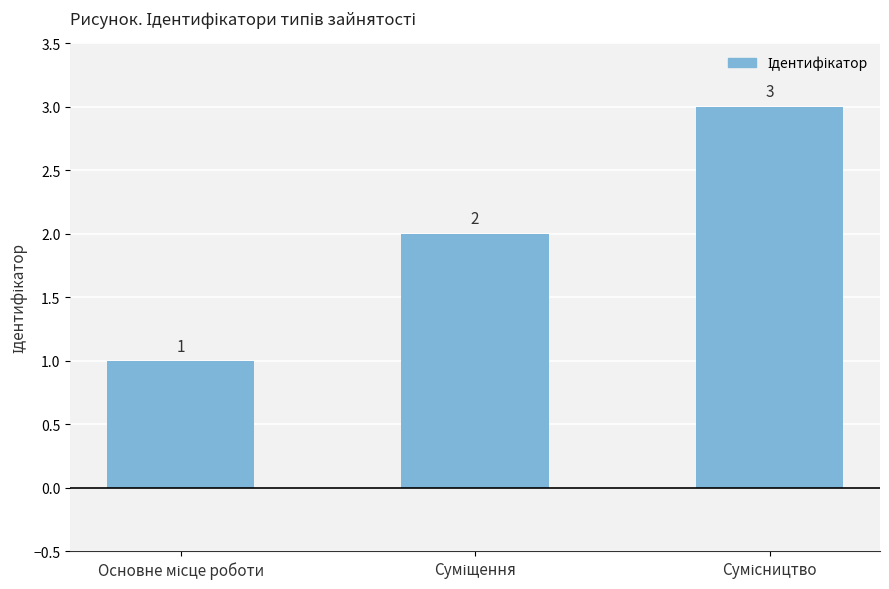

Count the values in the range 1 to 3.

3